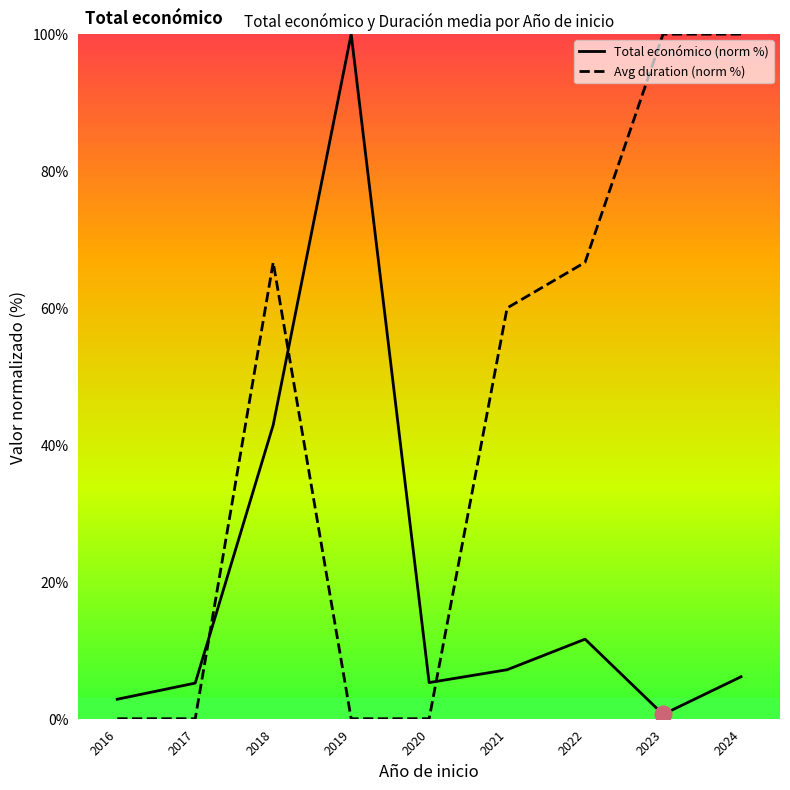

What is the greatest value displayed?

100.0